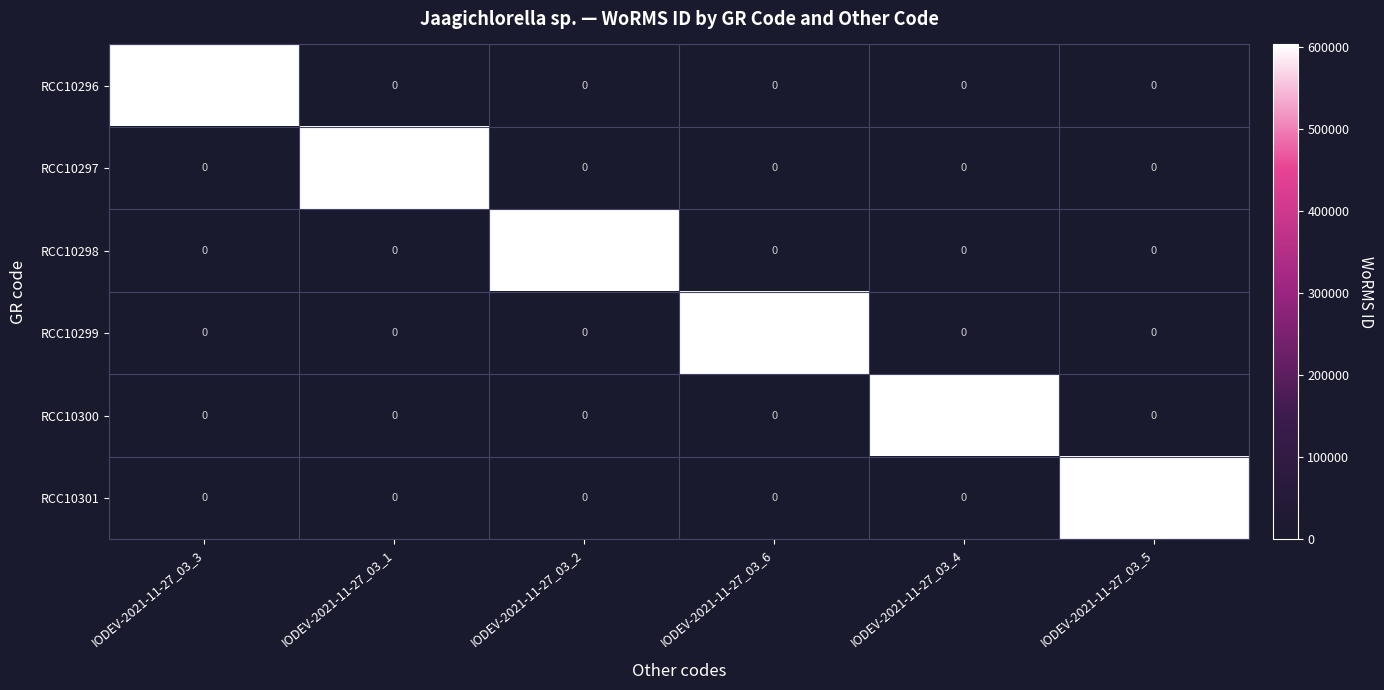

At how many categories does at least one series exceed 115358?

6